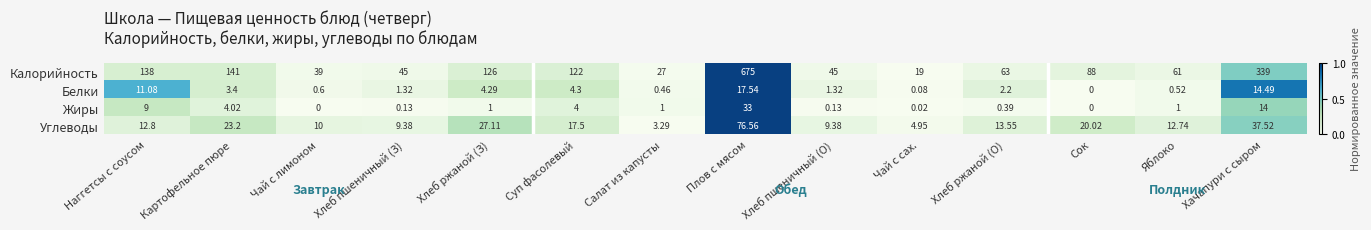

How many distinct data groups are displayed?

4